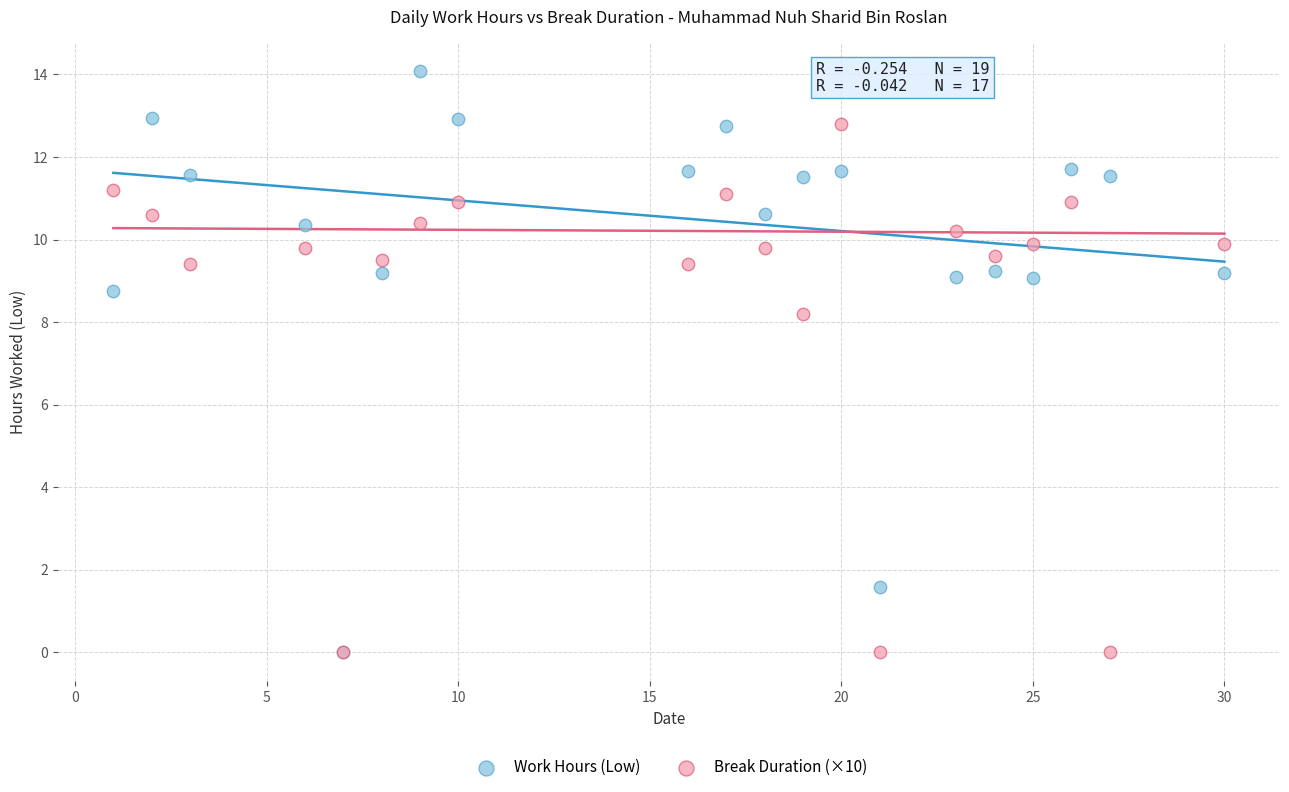

Which series has the widest spread of Y values?

Work Hours (Low)